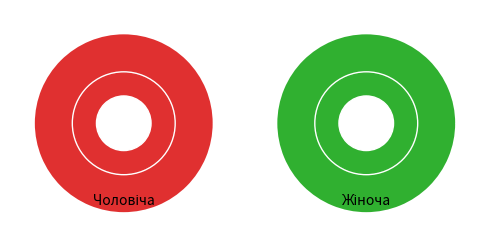

What percentage is the Чоловіча slice, to the nearest percent?

33%